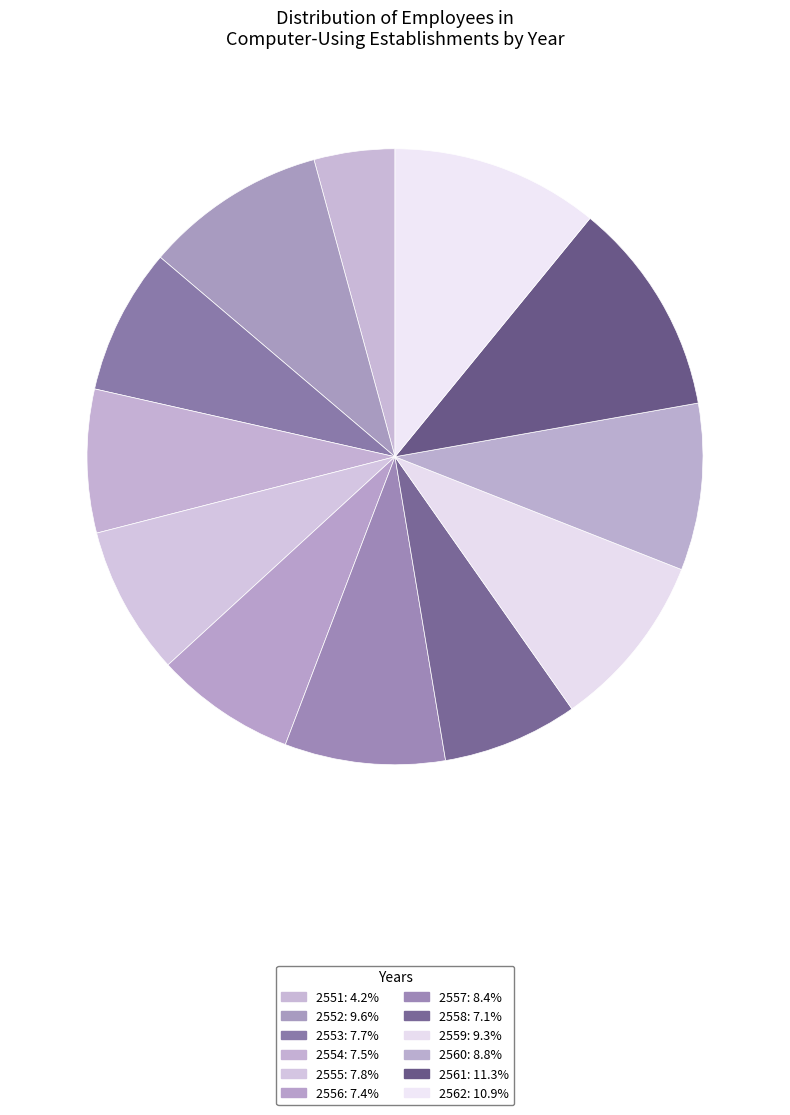

How many segments does this pie chart have?

12